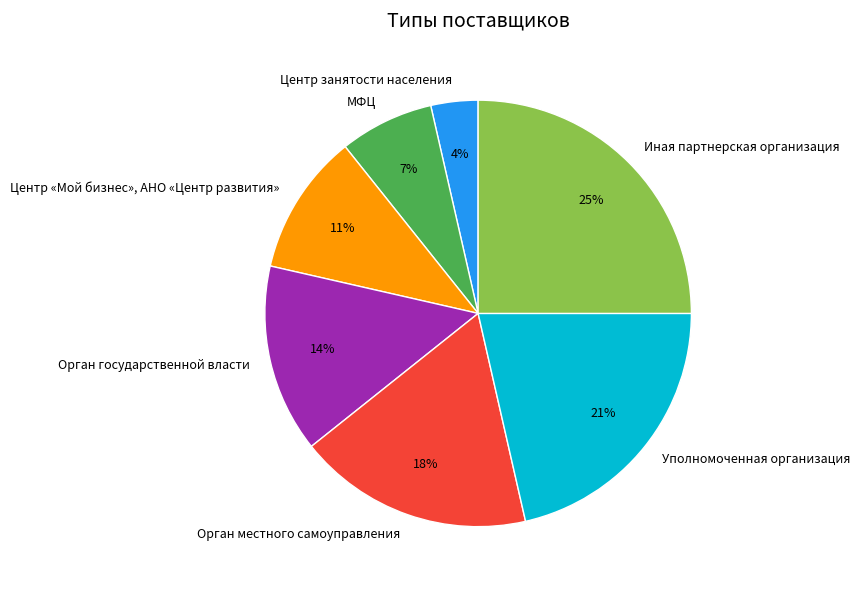

What percentage is the Центр «Мой бизнес», АНО «Центр развития» slice, to the nearest percent?

11%